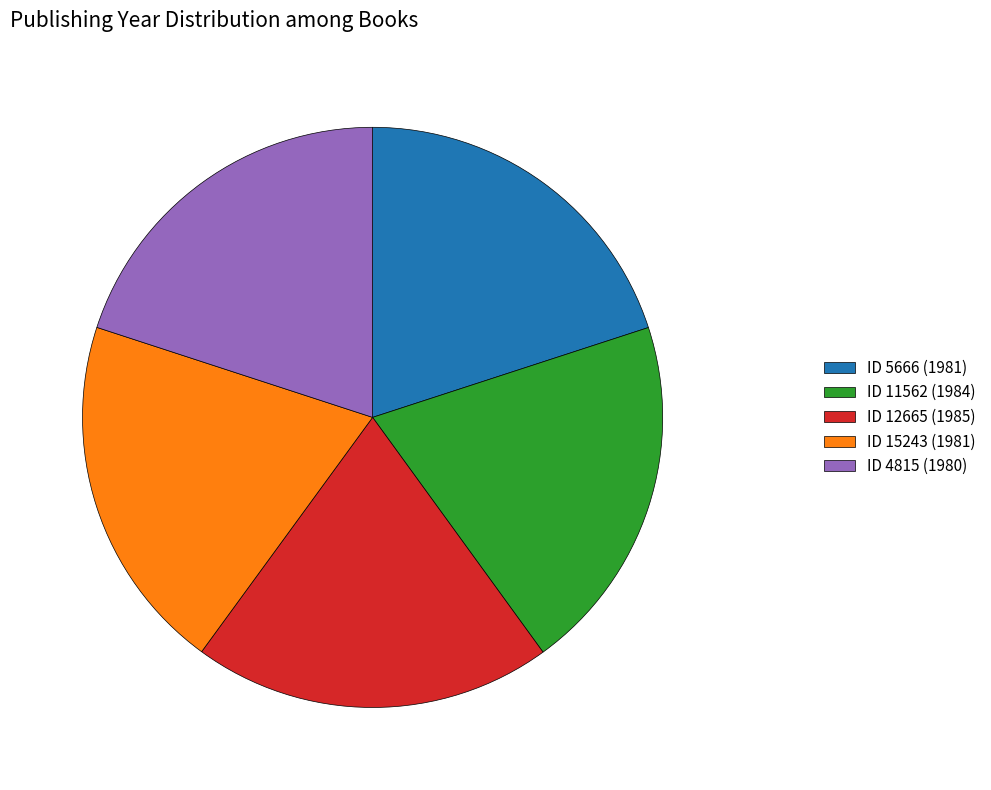

What is the ratio of the value at ID 11562 (1984) to the value at ID 4815 (1980)?

1.0